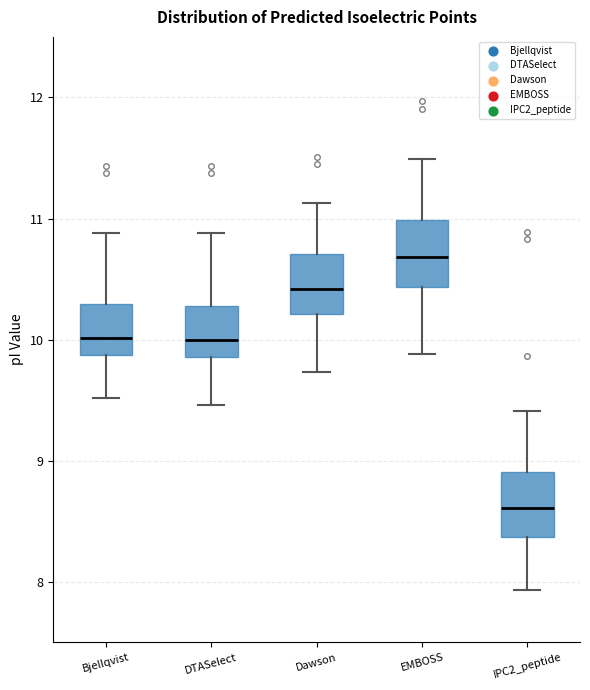

Which box's median line is the highest?

EMBOSS